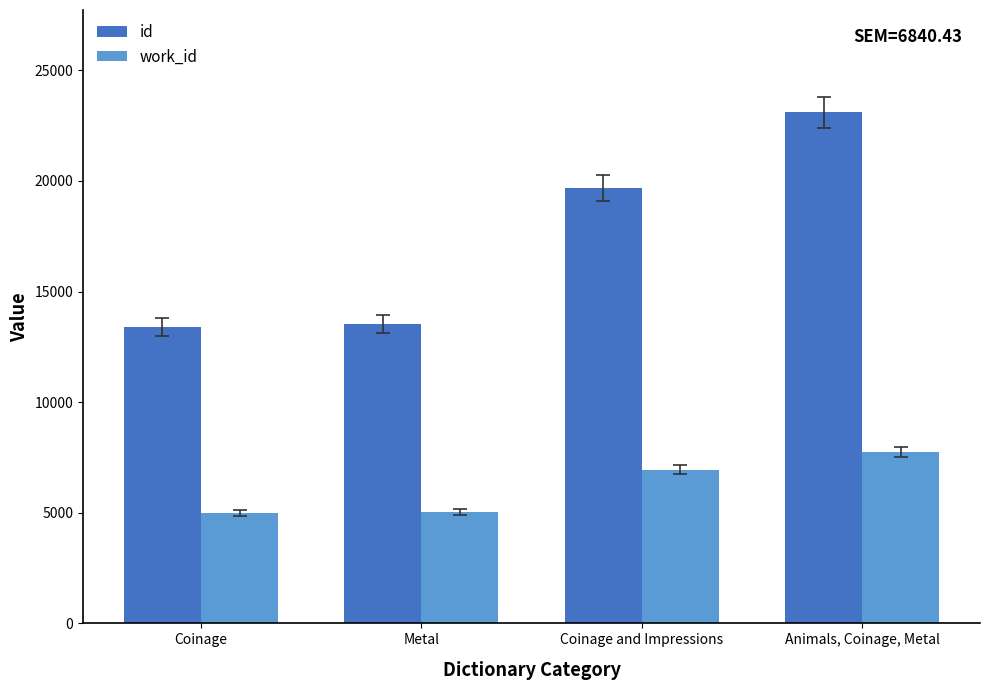

What is the spread (max minus min) of values at Coinage and Impressions?

12721